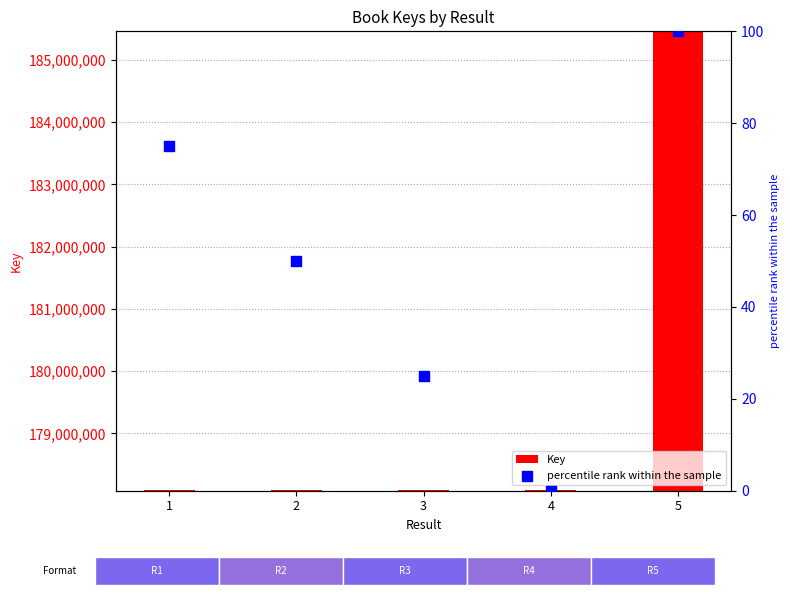

Which series has the largest Y range (max minus min)?

Key